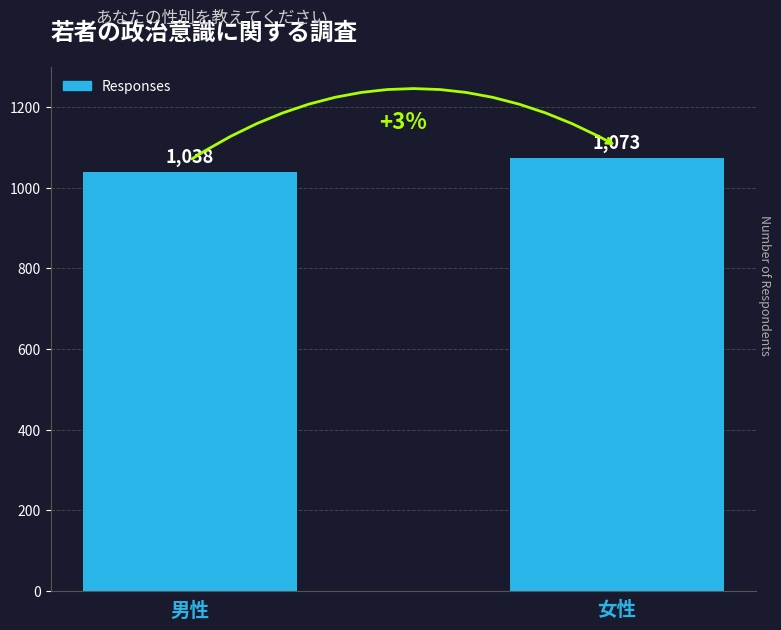

What is the difference between the values at 男性 and 女性?

35